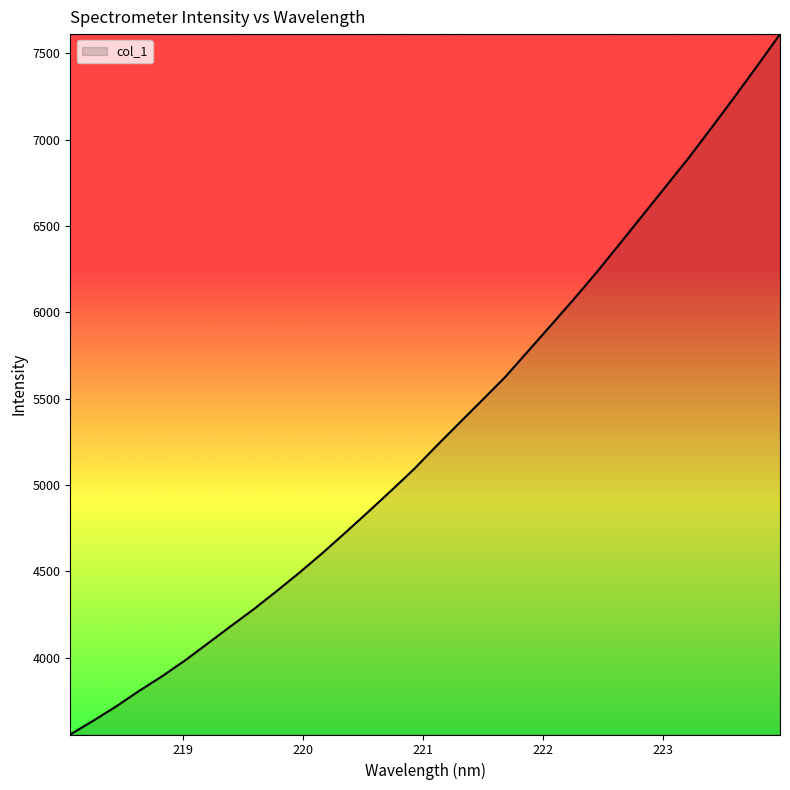

Does the chart display data point markers on the line(s)?

No